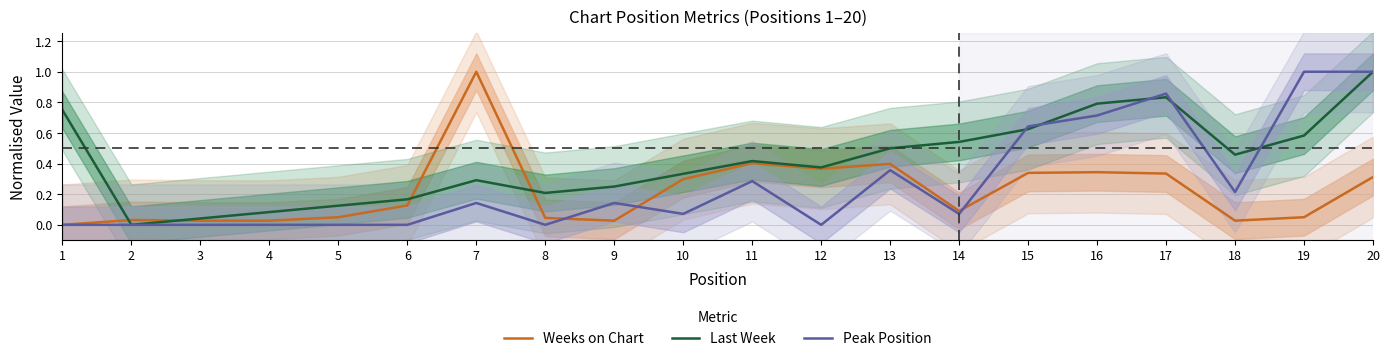

Rank the series by their maximum value, from lowest to highest.

Peak Position, Last Week, Weeks on Chart